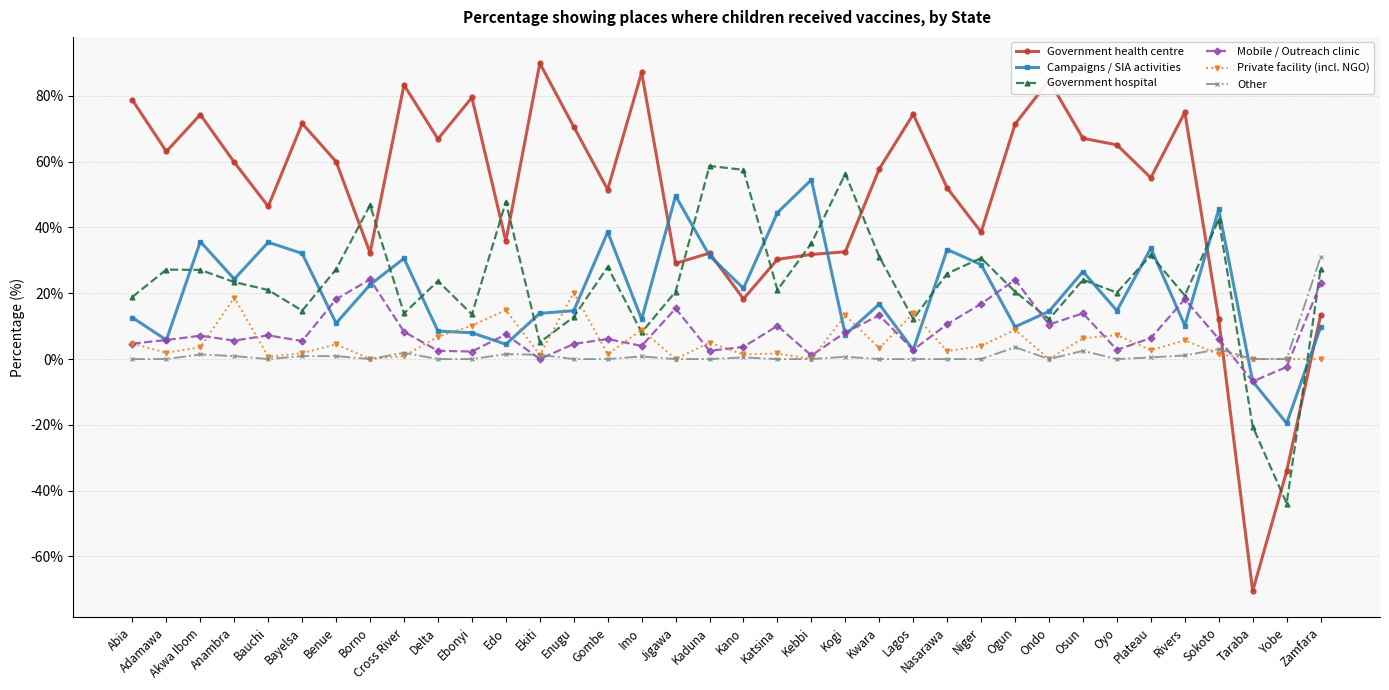

How many data points does each series have?

36